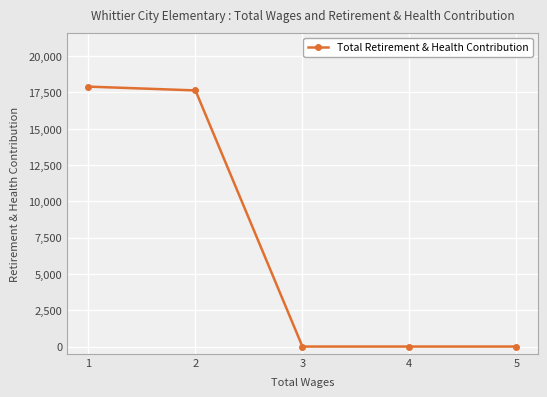

What is the change in value from 2 to 3?

-17642